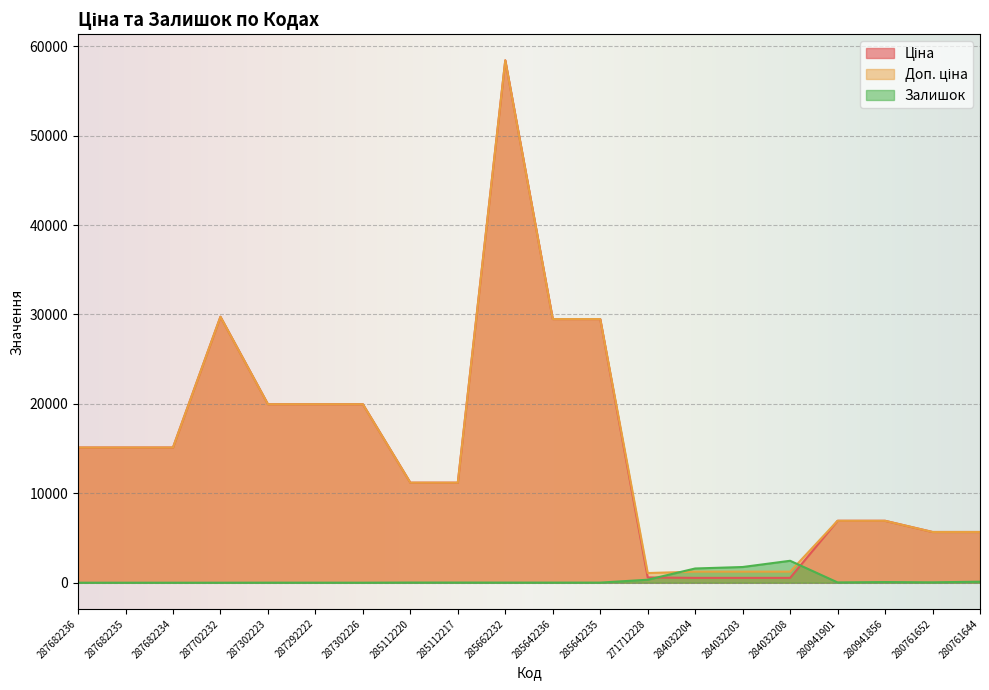

Where is the first local minimum for Залишок?

287302226